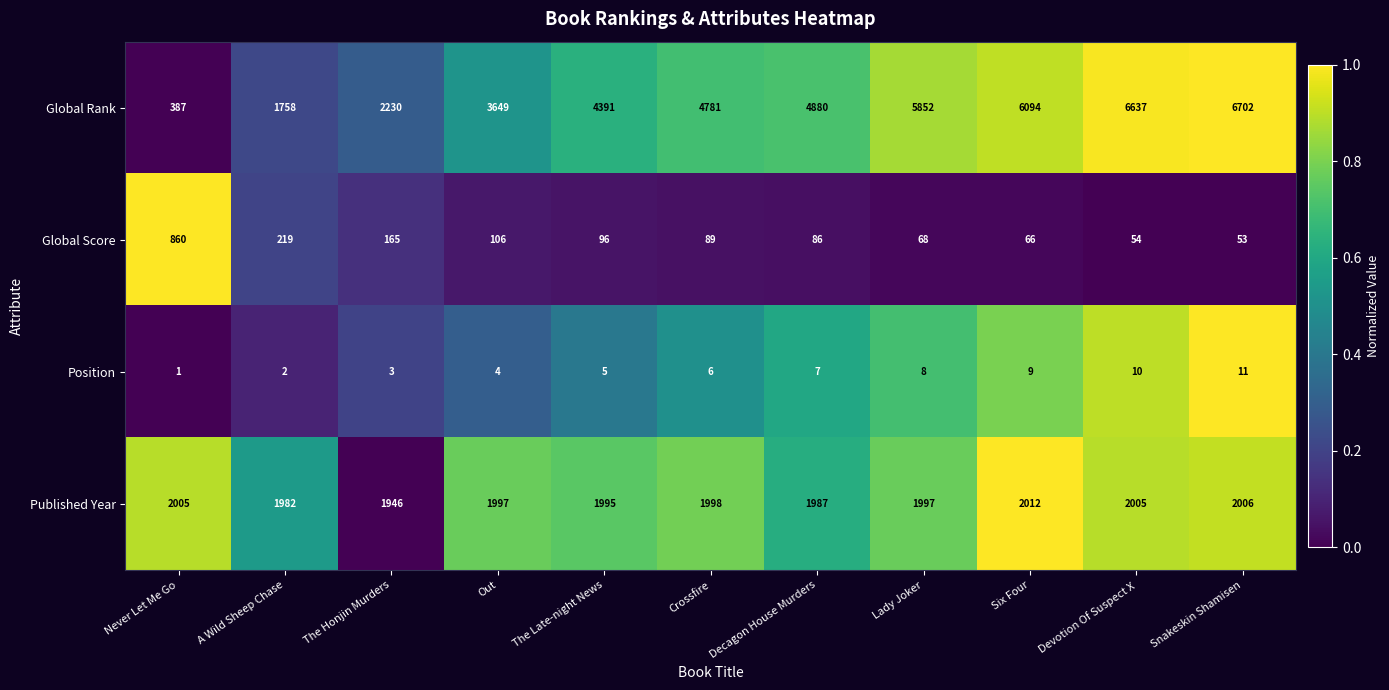

How many data points in Global Rank are less than 4781?

5